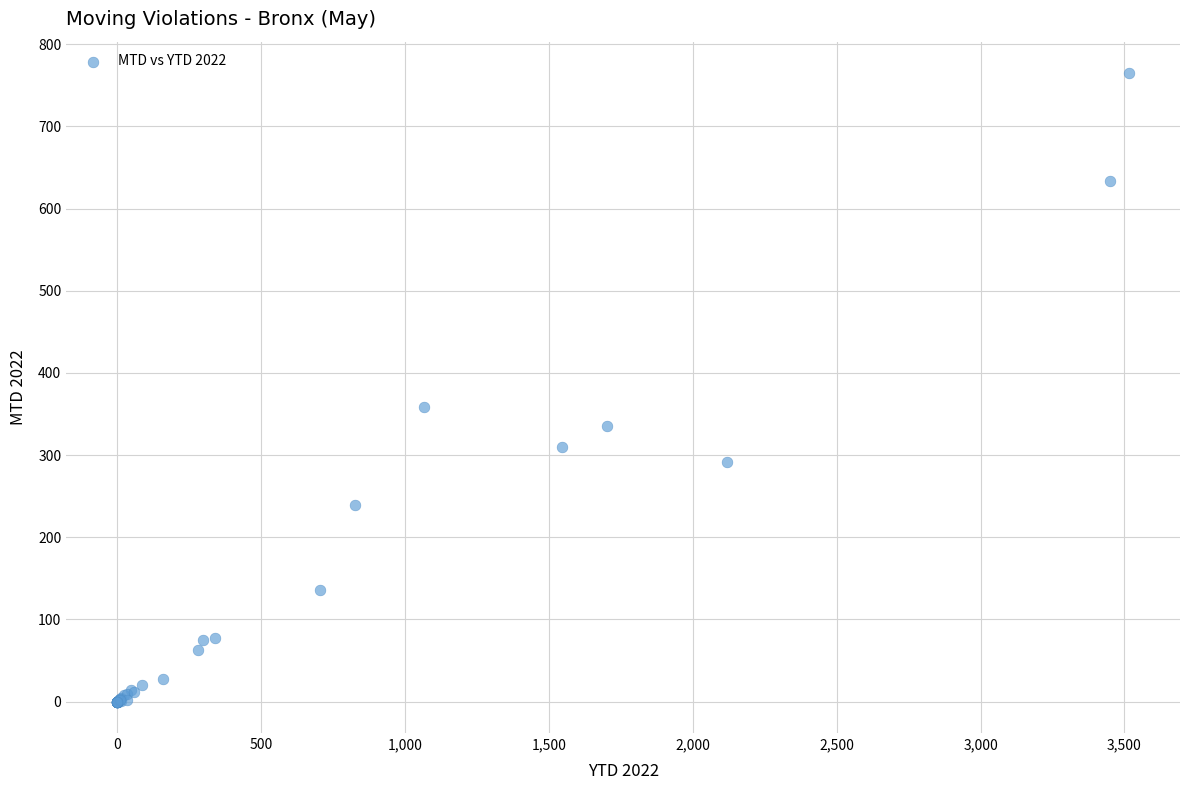

What Y value in the scatter plot is closest to 382?

359